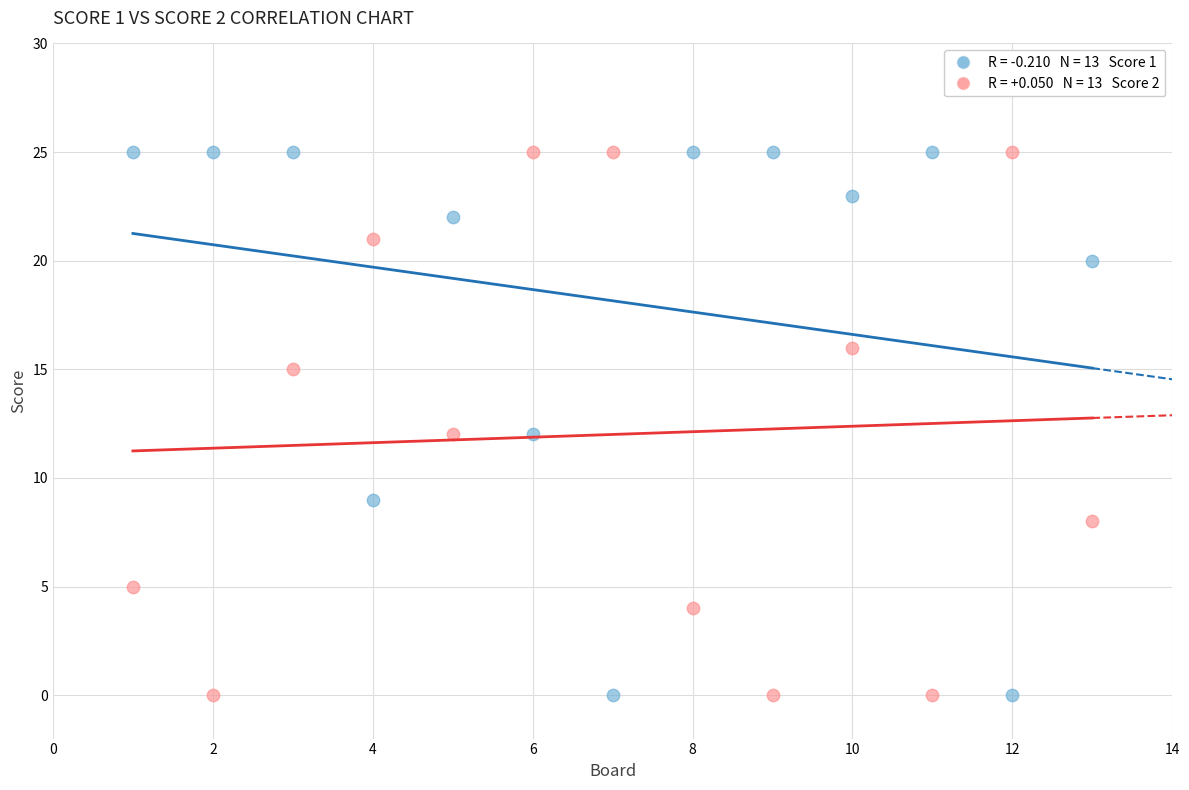

Across all data points, what is the range of Y values (max minus min)?

25